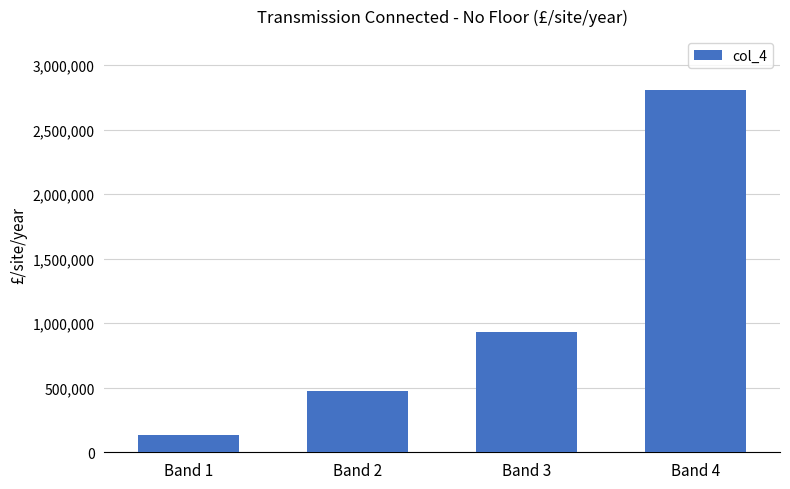

Where is the data nearest to the value 1468042?

Band 3